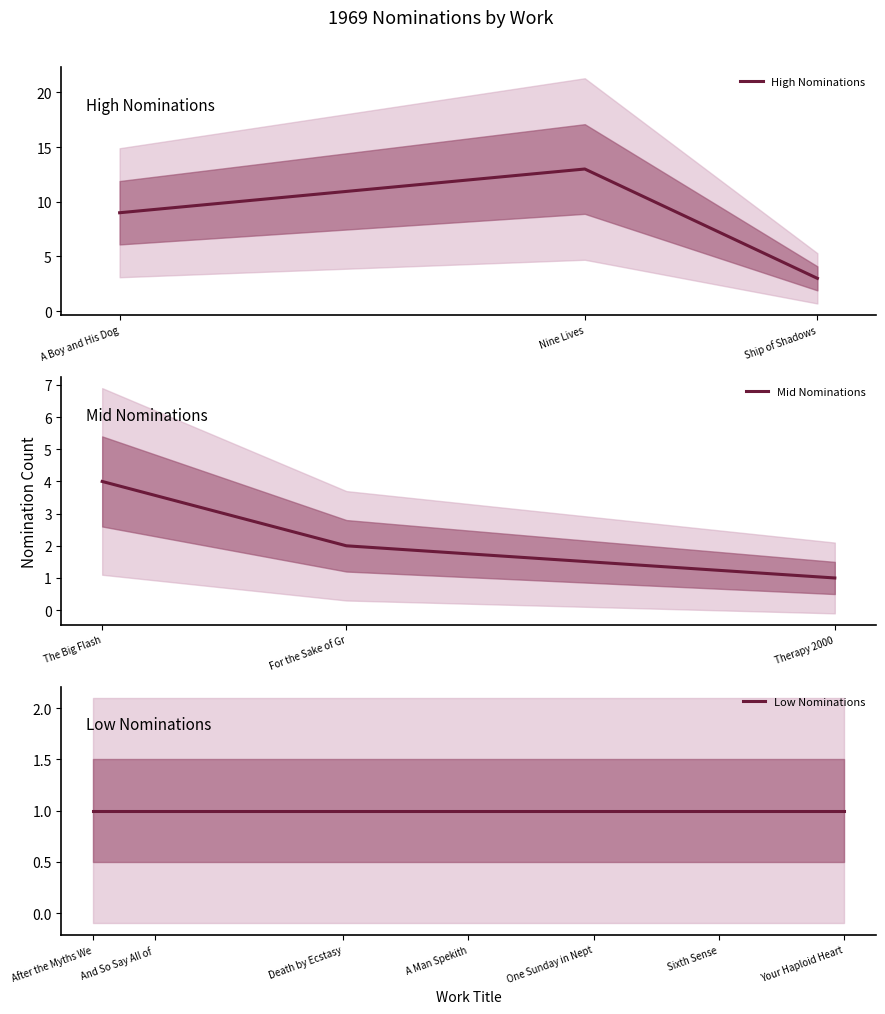

Which category has the lowest value across all series?

After the Myths Went Home